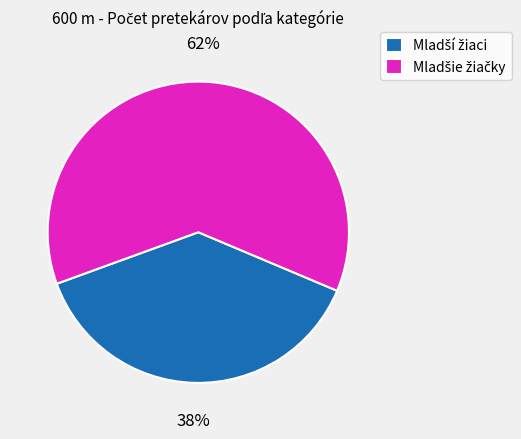

Does any single category account for the majority?

Yes